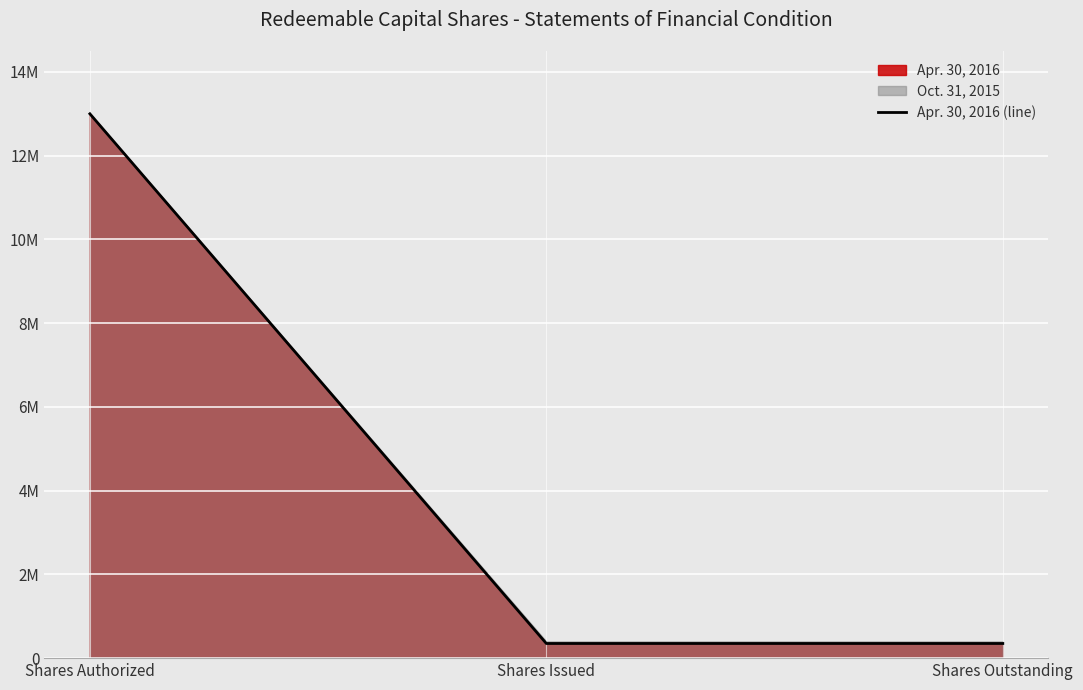

List the labels in order of value, largest first.

Shares Authorized, Shares Issued, Shares Outstanding